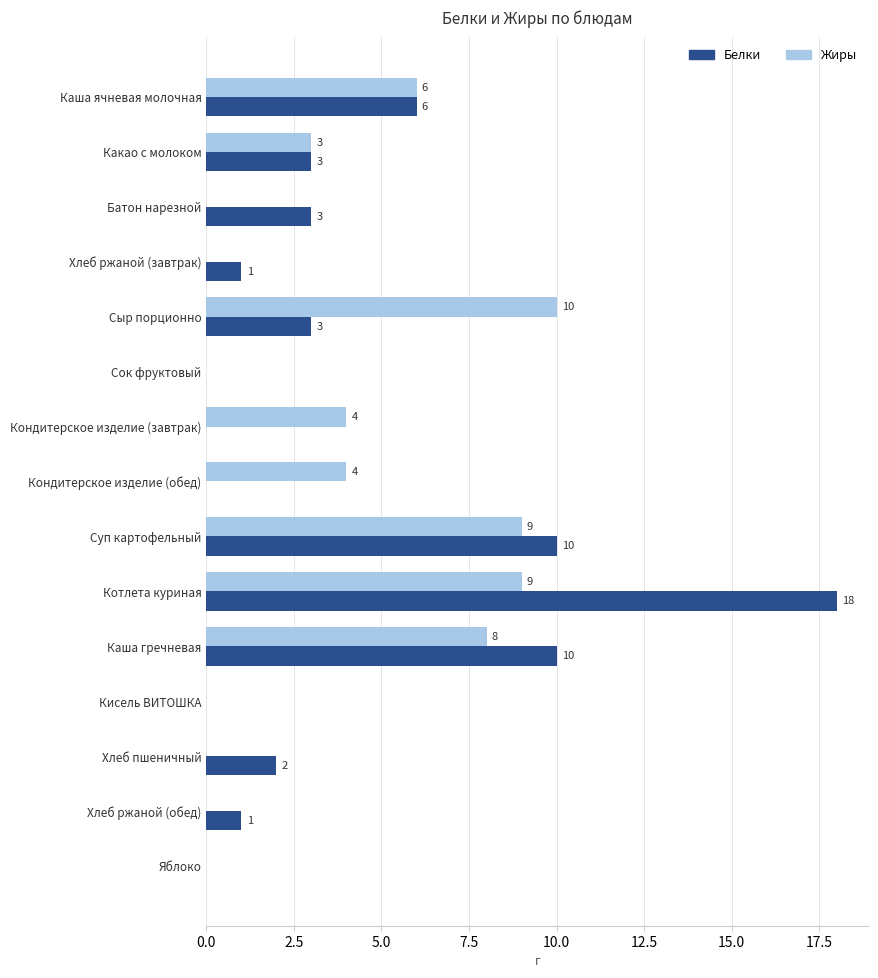

Which series changed the most between Кондитерское изделие (обед) and Кисель ВИТОШКА?

Жиры